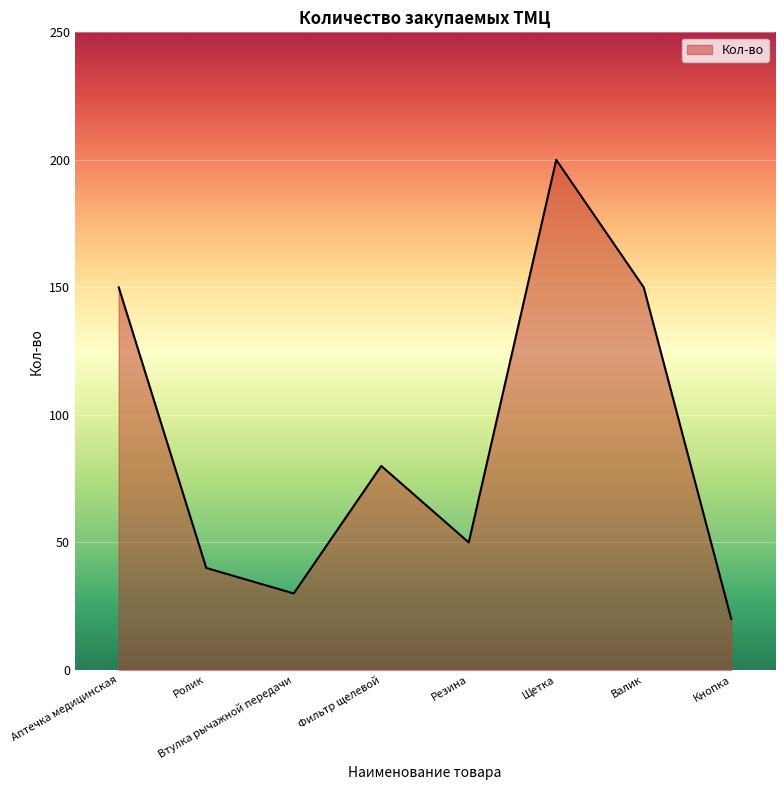

The chart shows a value of 75 at Валик. True or false?

False